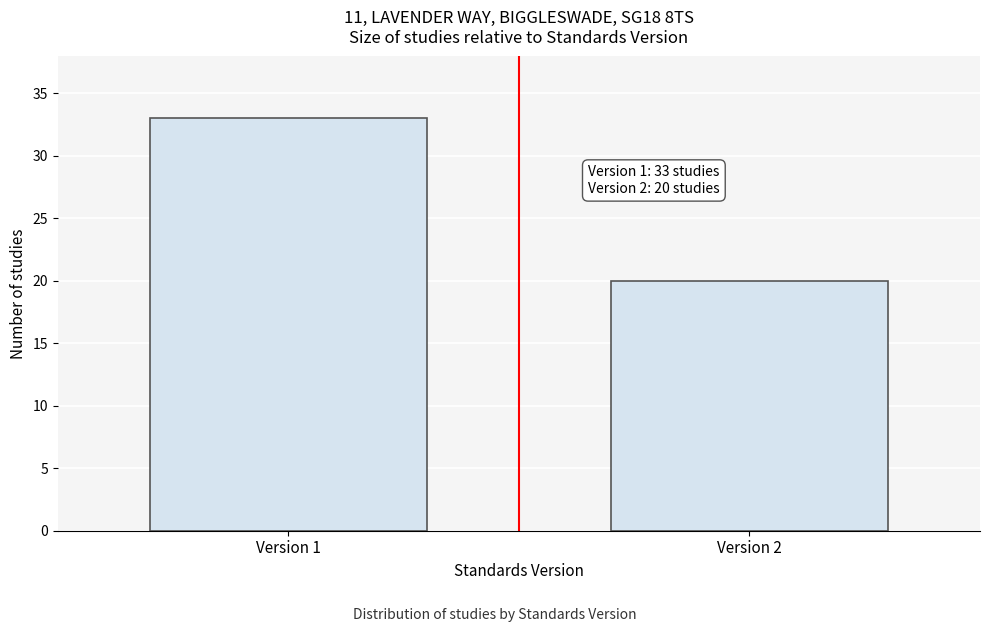

Reading left to right, what are all the values shown in this chart?

33	20